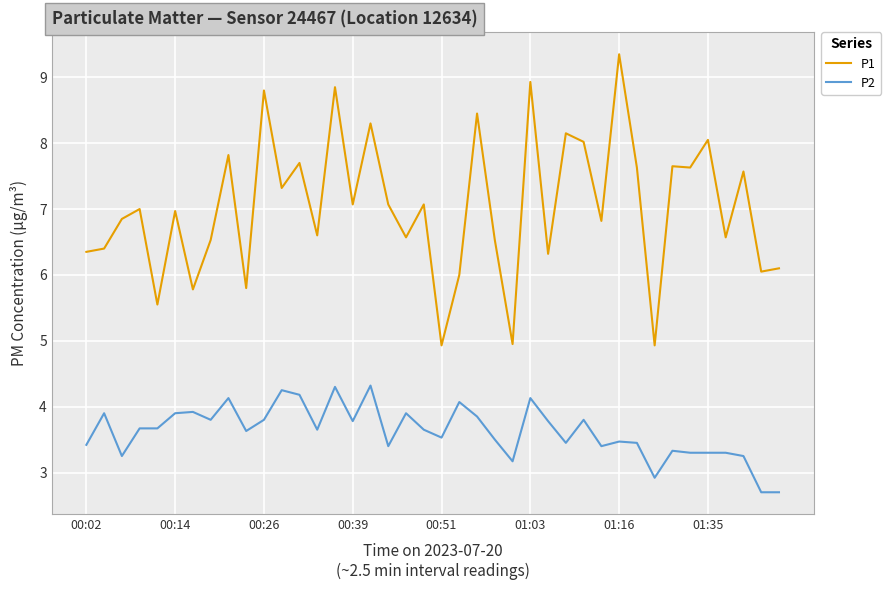

Which series has the largest range (max minus min)?

P1